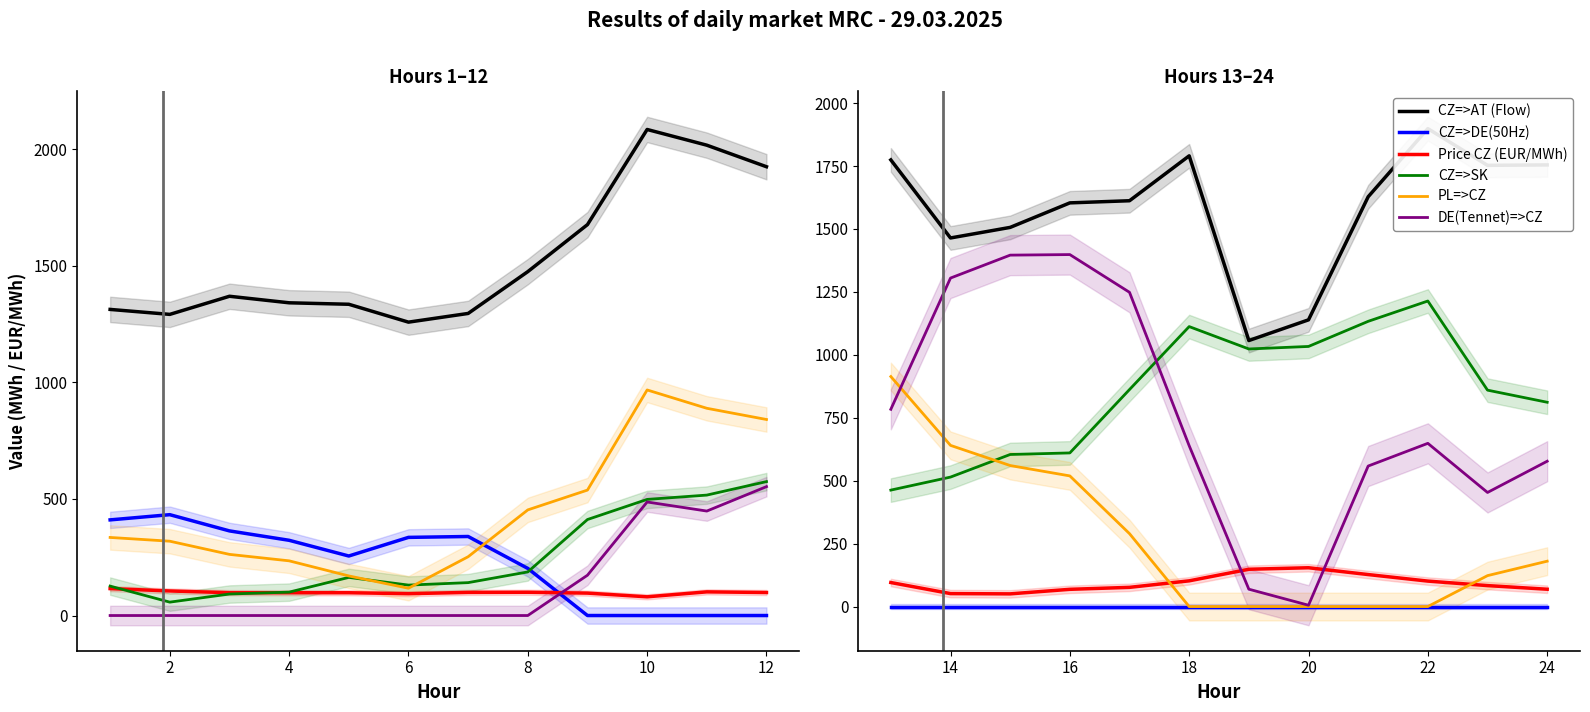

True or false: Price CZ (EUR/MWh) and CZ=>SK cross at least once.

False